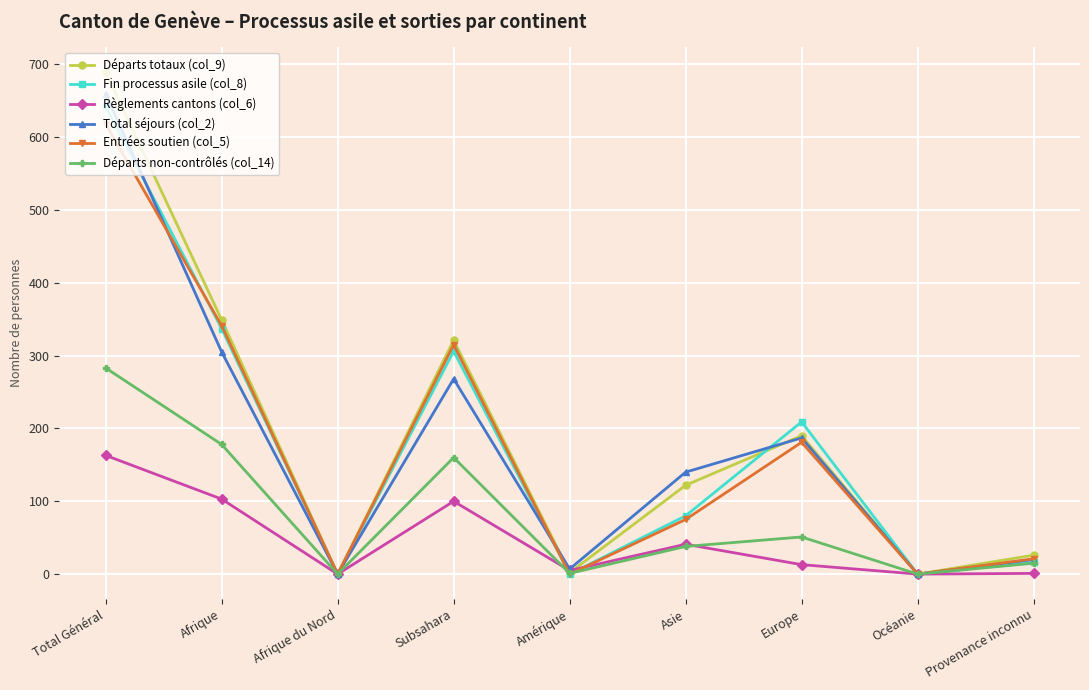

What is the maximum value shown in the chart?

689